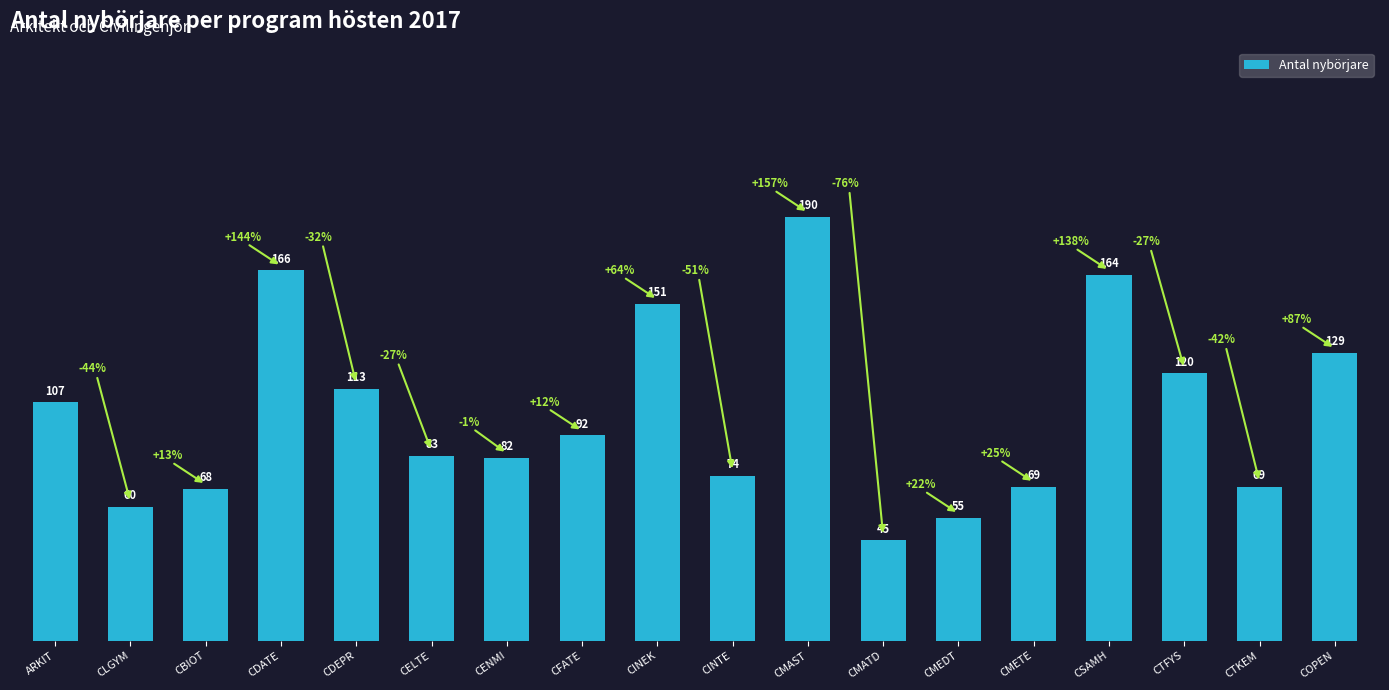

Count the number of data series in this chart.

1